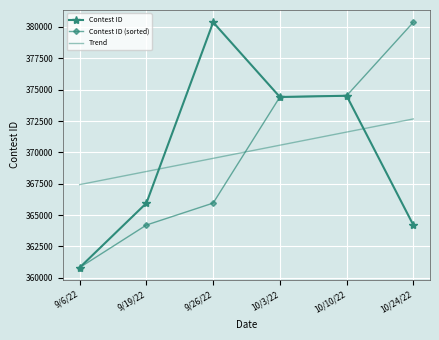

How many categories are shown in the chart?

6